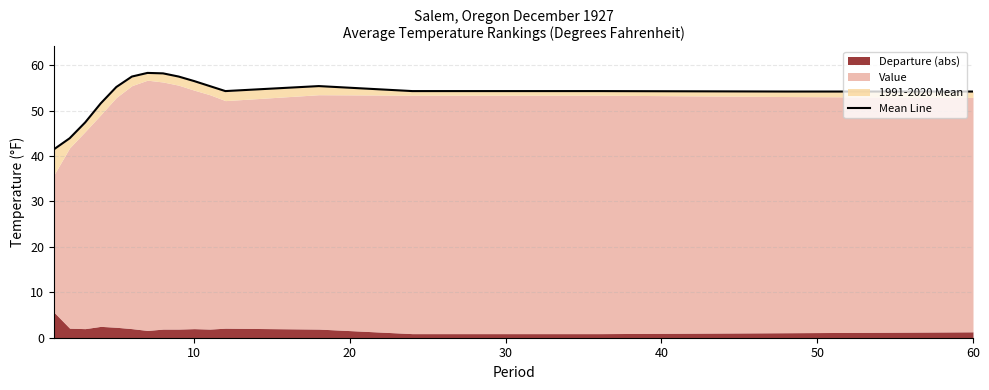

What is the greatest value displayed?

58.3